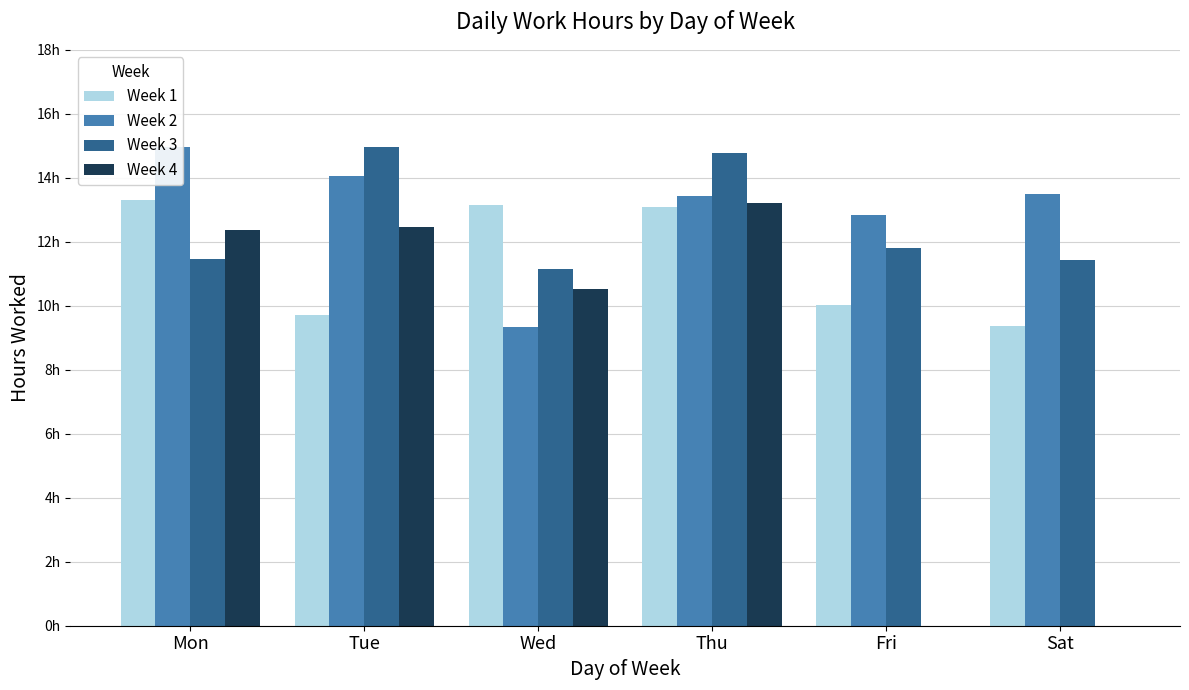

The value of Week 3 at Wed is 11.2. True or false?

True